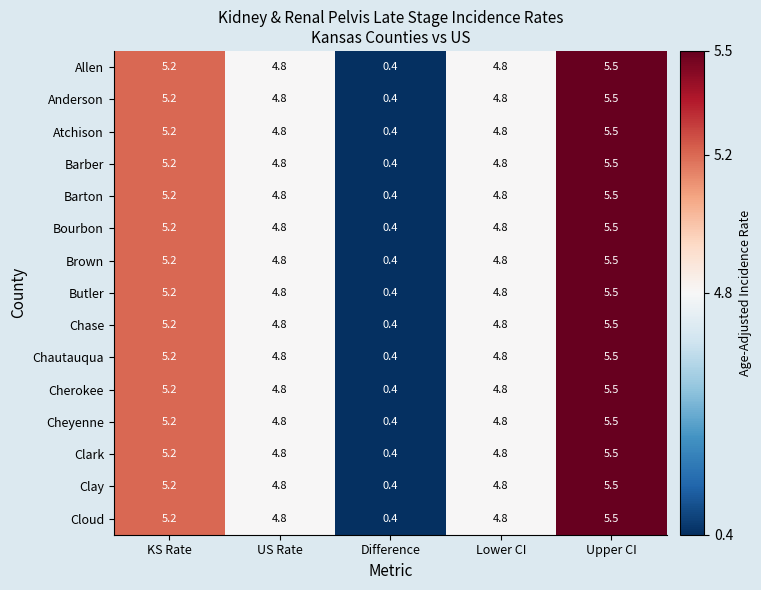

Count the number of categories in the chart.

5